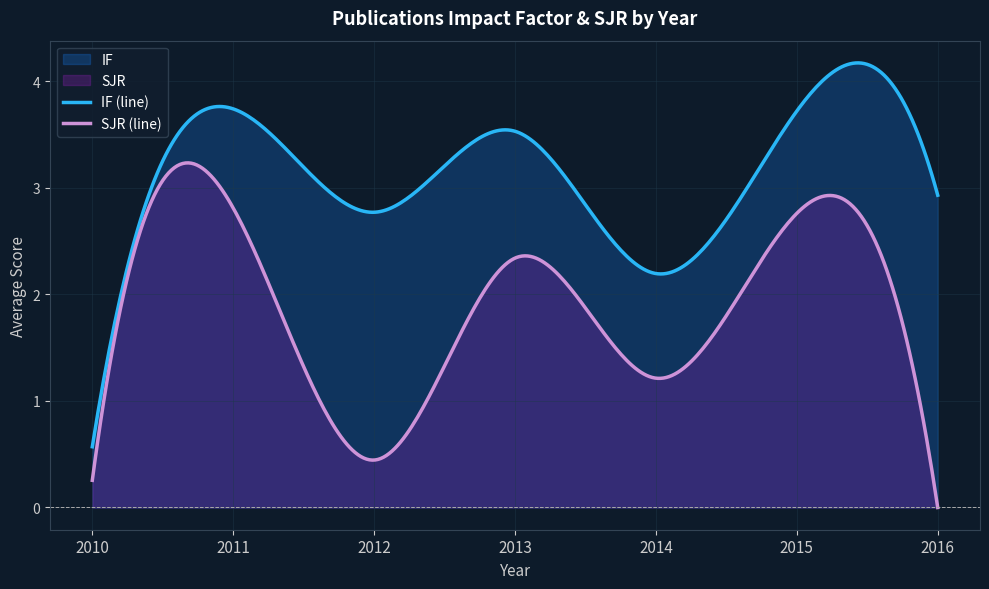

Which series has the largest total across all categories?

IF (line)